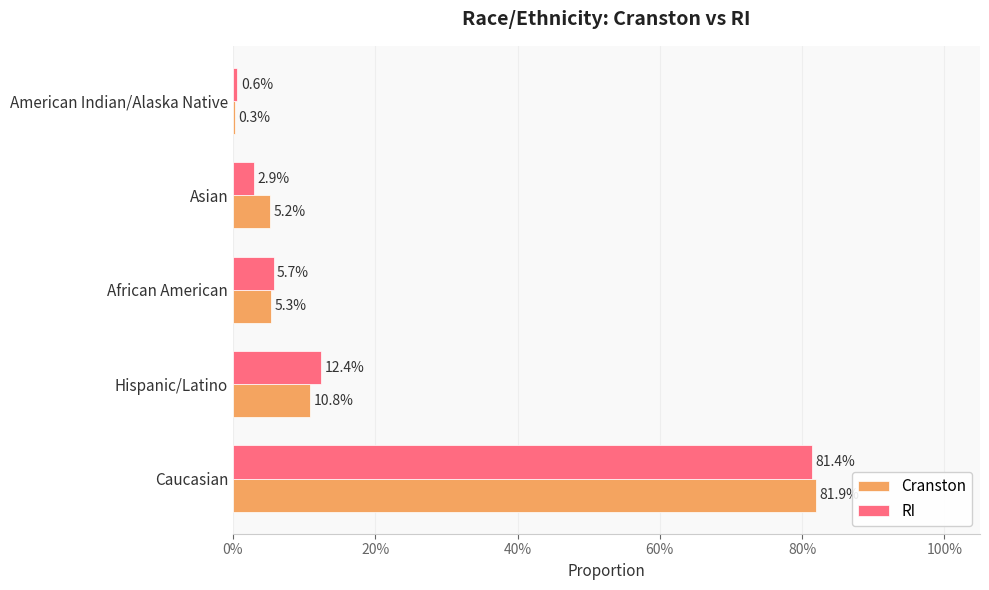

Which series has the widest spread of values?

Cranston